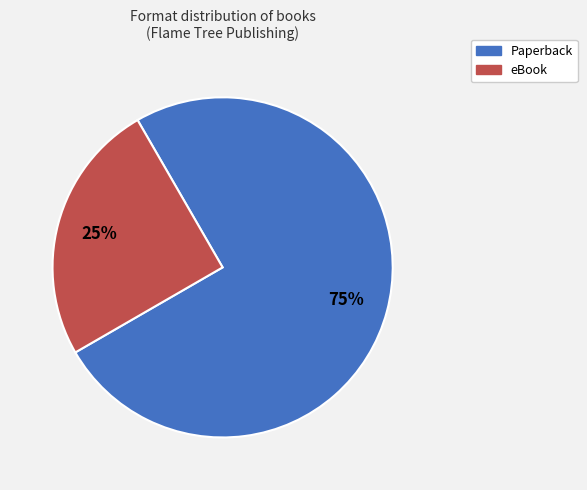

Between eBook and Paperback, which is larger?

Paperback